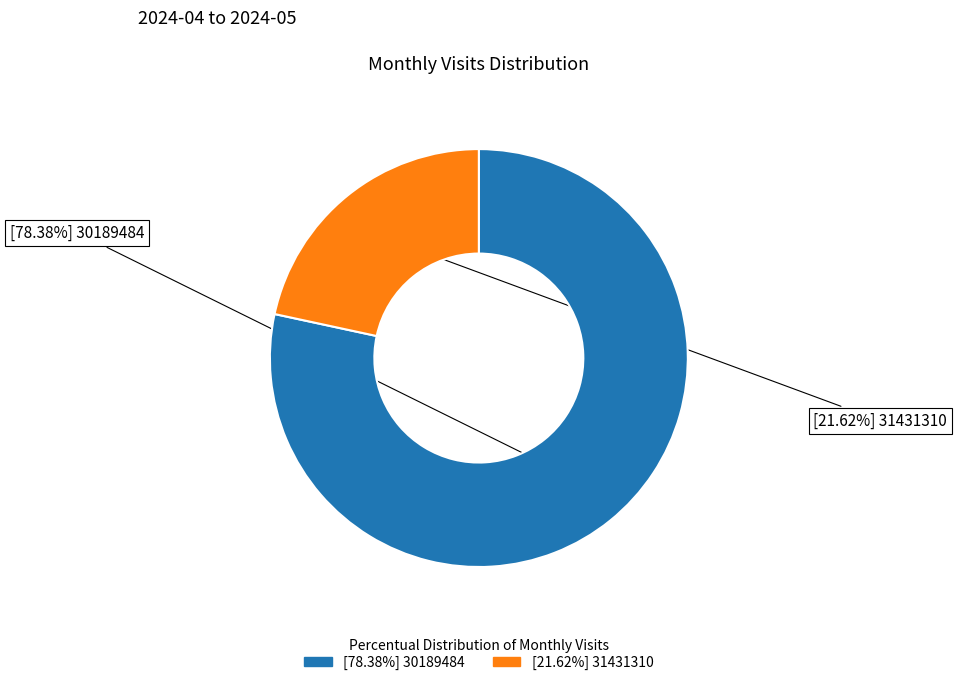

Is there any slice that represents more than half of the pie?

Yes